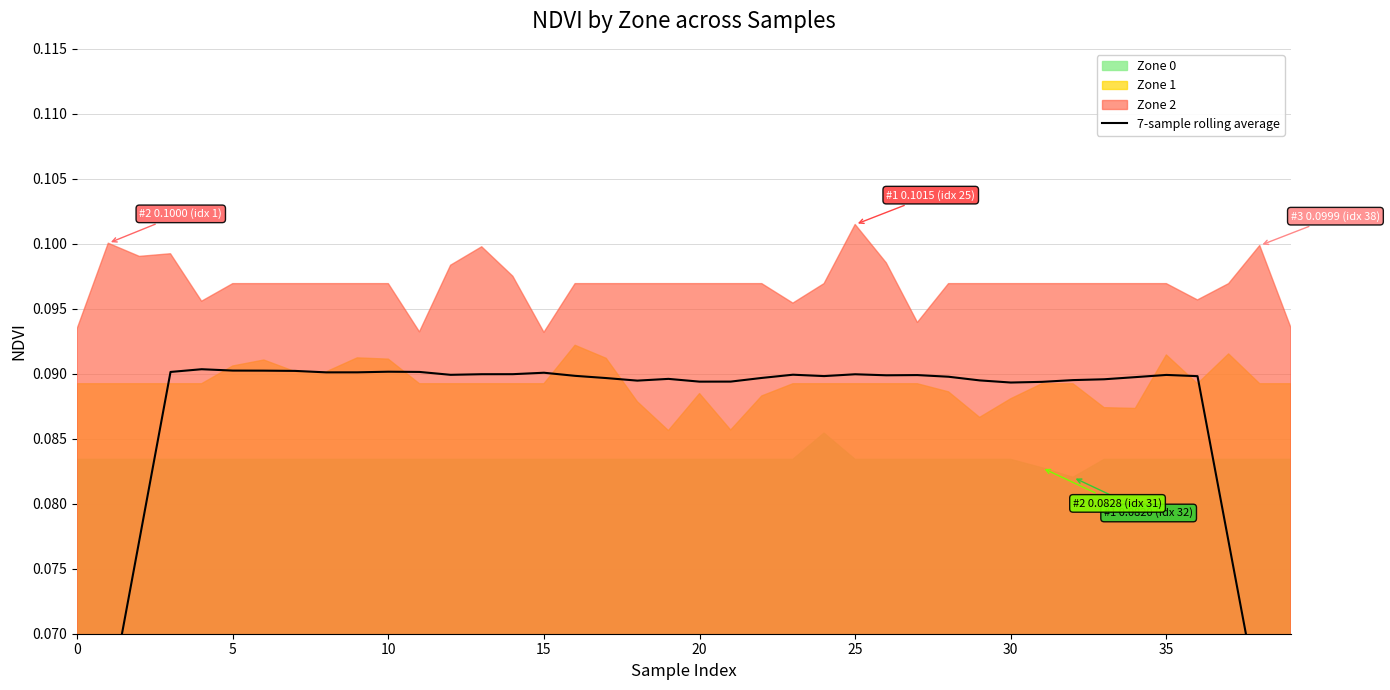

What is the label of the 4th point from the right?

36